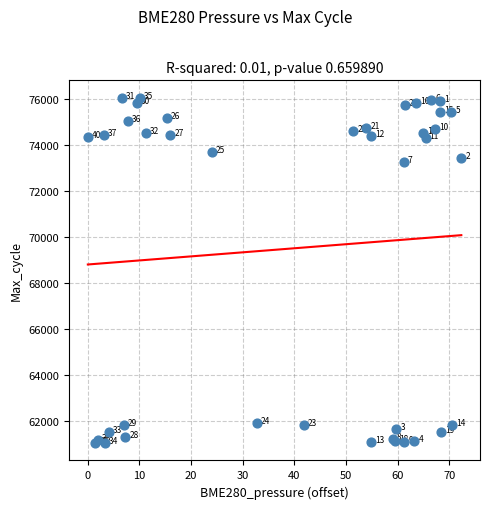

What Y value in the scatter plot is closest to 68527?

73255